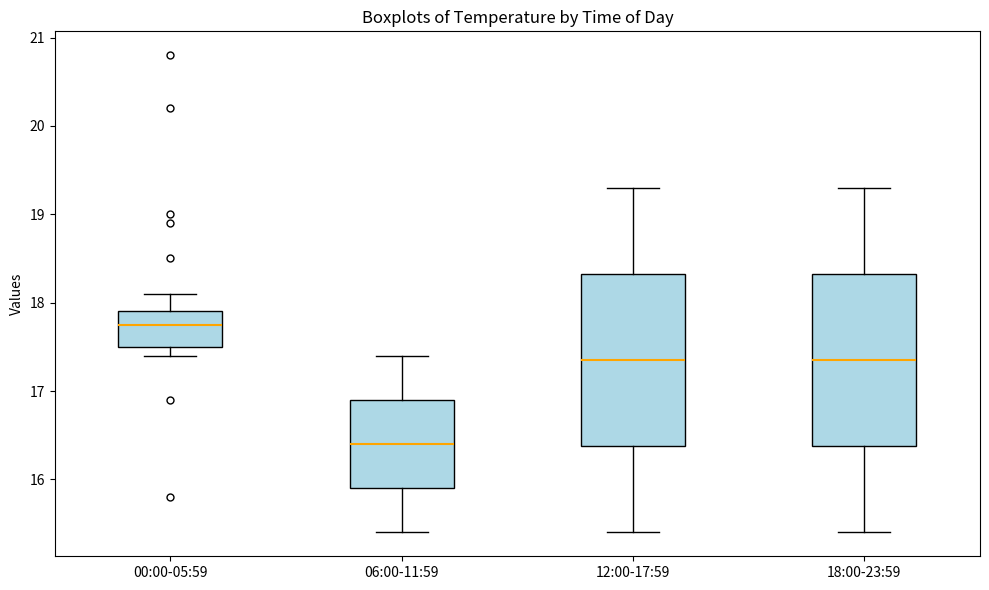

Reading left to right, read every box against the y-axis: the position of its median line, the range the box covers, and the ends of its whiskers. The values are not printed on the chart, so give them approximately, as read against the axis.

00:00-05:59: median 17.8, box 17.5 to 17.9, whiskers 17.4 to 18.1
06:00-11:59: median 16.4, box 15.9 to 16.9, whiskers 15.4 to 17.4
12:00-17:59: median 17.4, box 16.4 to 18.3, whiskers 15.4 to 19.3
18:00-23:59: median 17.4, box 16.4 to 18.3, whiskers 15.4 to 19.3